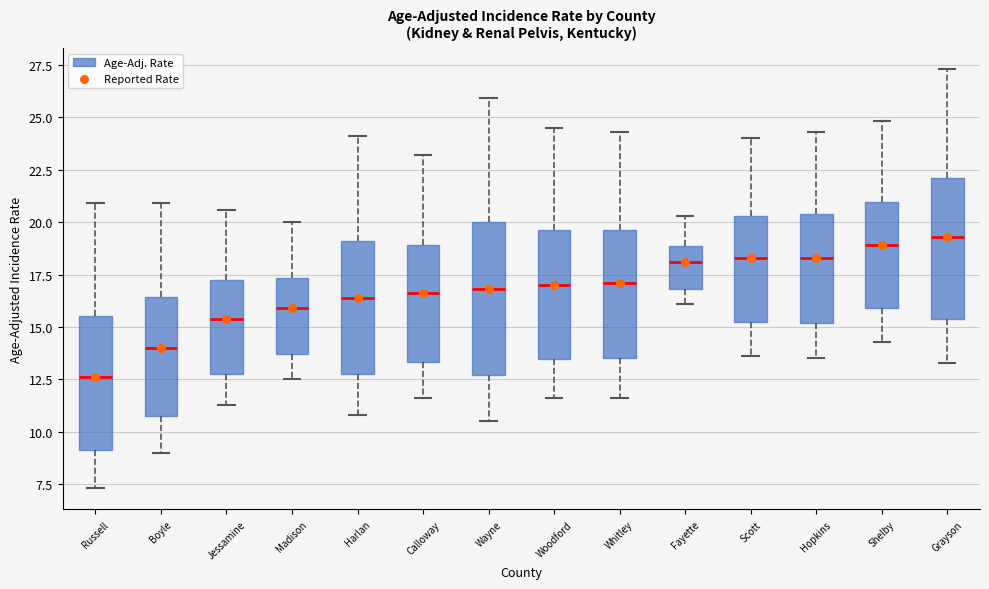

Reading left to right, transcribe this box plot: for each box, give where its median line is, the range the box spans, and where its two whiskers end, as read against the y-axis. The values are not printed on the chart, so give them approximately, as read against the axis.

Russell: median 12.5, box 9.0 to 15.5, whiskers 7.5 to 21.0
Boyle: median 14.0, box 11.0 to 16.5, whiskers 9.0 to 21.0
Jessamine: median 15.5, box 12.5 to 17.0, whiskers 11.5 to 20.5
Madison: median 16.0, box 13.5 to 17.5, whiskers 12.5 to 20.0
Harlan: median 16.5, box 13.0 to 19.0, whiskers 11.0 to 24.0
Calloway: median 16.5, box 13.5 to 19.0, whiskers 11.5 to 23.0
Wayne: median 17.0, box 12.5 to 20.0, whiskers 10.5 to 26.0
Woodford: median 17.0, box 13.5 to 19.5, whiskers 11.5 to 24.5
Whitley: median 17.0, box 13.5 to 19.5, whiskers 11.5 to 24.5
Fayette: median 18.0, box 17.0 to 19.0, whiskers 16.0 to 20.5
Scott: median 18.5, box 15.0 to 20.5, whiskers 13.5 to 24.0
Hopkins: median 18.5, box 15.0 to 20.5, whiskers 13.5 to 24.5
Shelby: median 19.0, box 16.0 to 21.0, whiskers 14.5 to 25.0
Grayson: median 19.5, box 15.5 to 22.0, whiskers 13.5 to 27.5